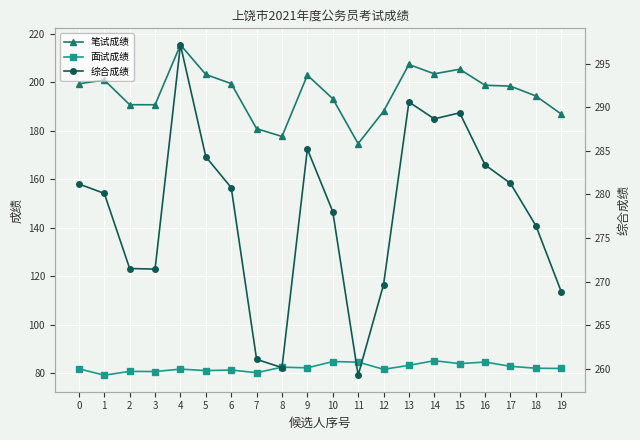

True or false: 综合成绩 has a value of 192.4 at 4.

False